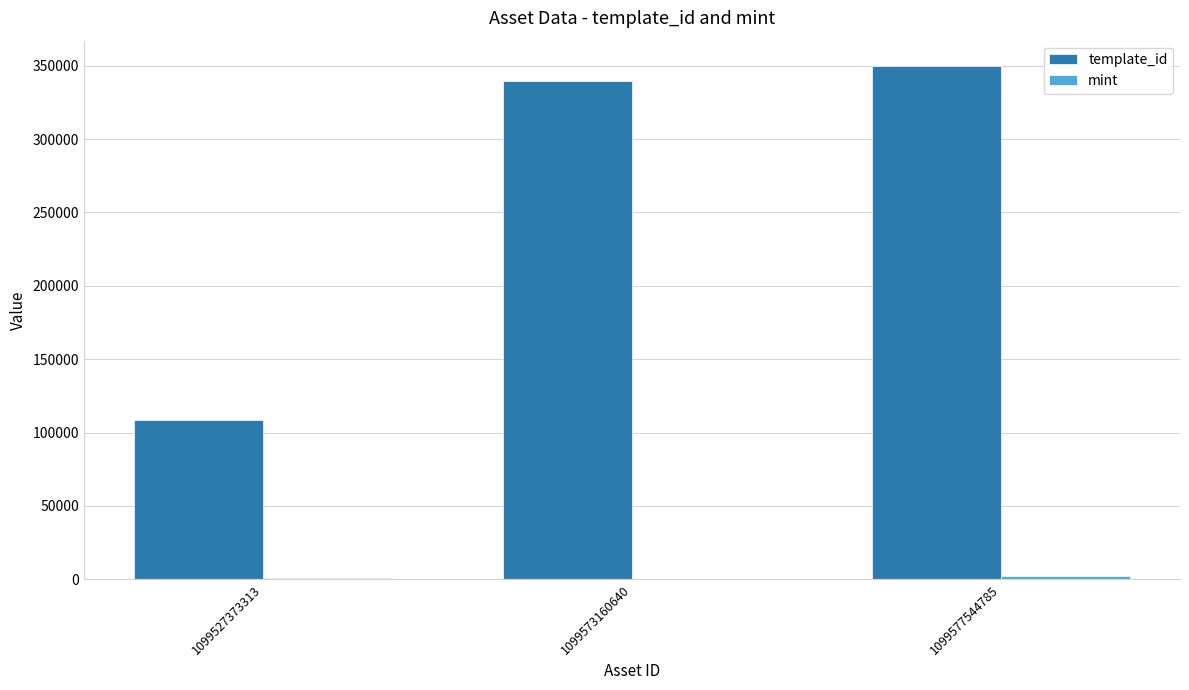

Which series has the largest total across all categories?

template_id